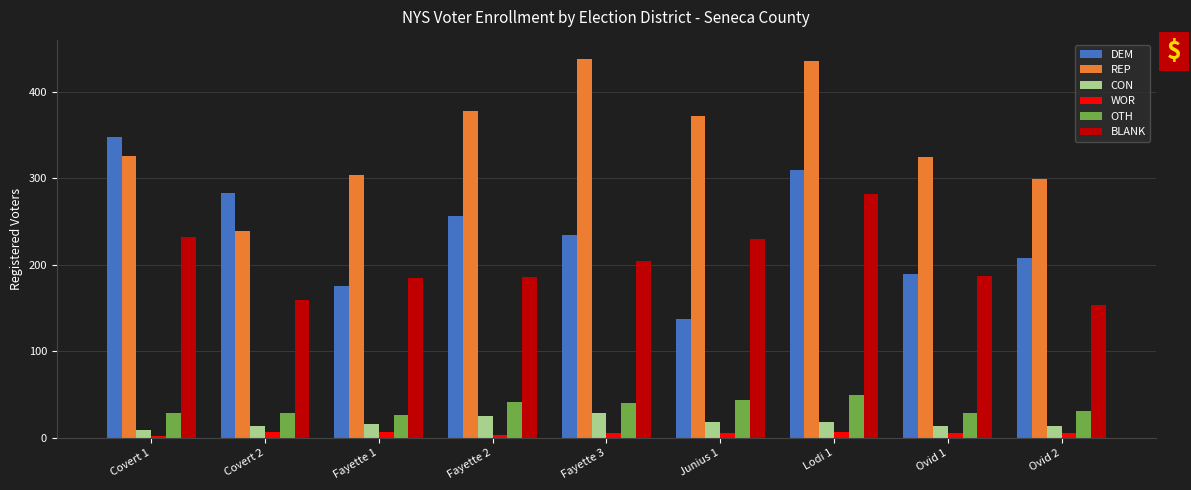

Which series changed the most between Fayette 3 and Ovid 1?

REP